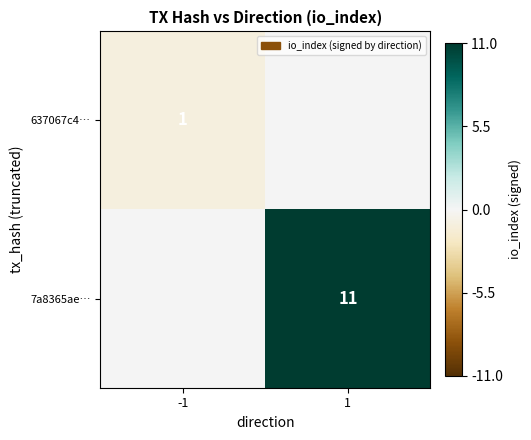

Count the number of data series in this chart.

2